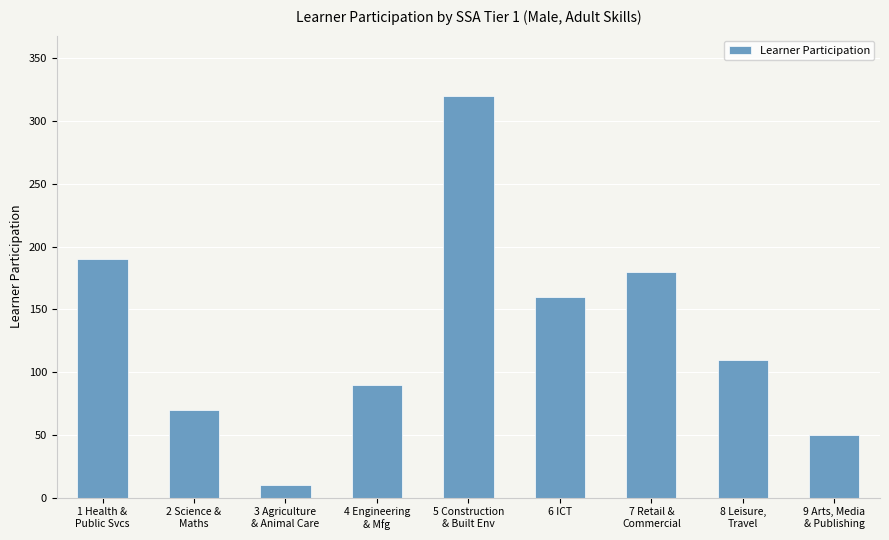

At which category does the chart reach its peak across all series?

5 Construction
& Built Env